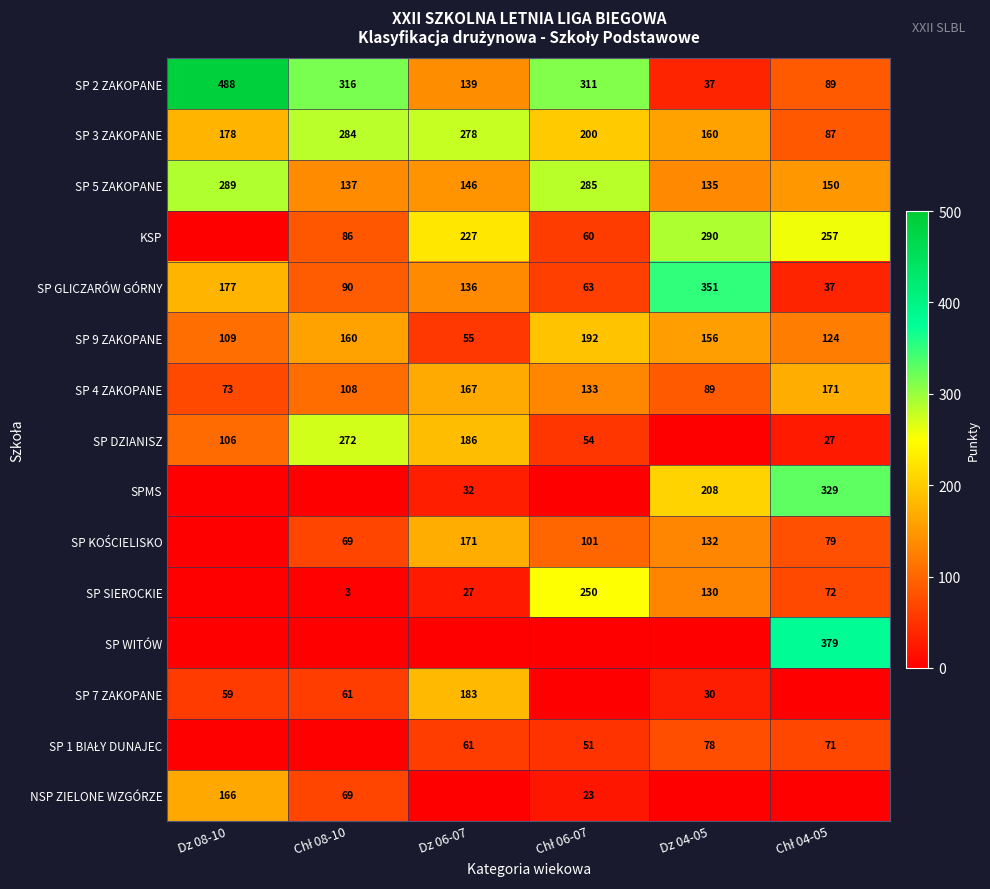

At which label does SP 9 ZAKOPANE reach its minimum?

Dz 06-07